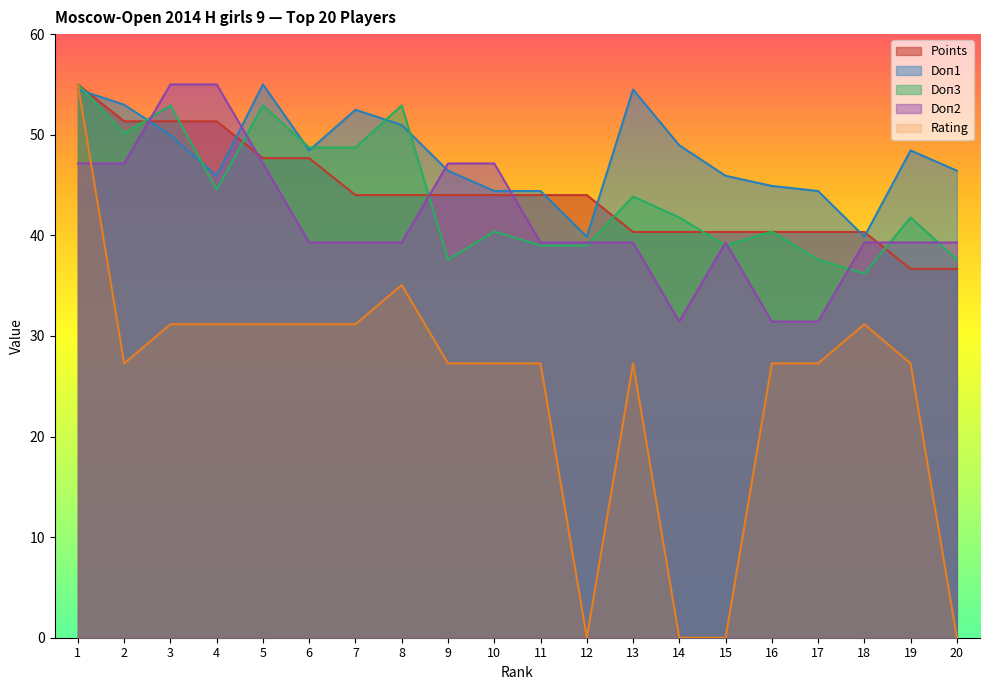

What is the average value of the Doп1 series?

47.9